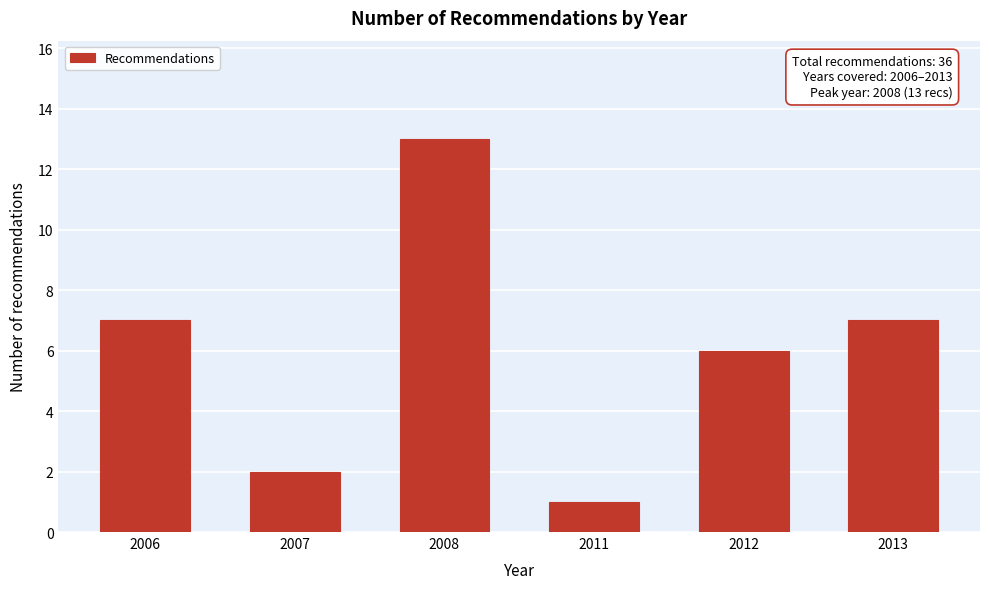

Reading right to left, extract all data points from this chart.

2013=7	2012=6	2011=1	2008=13	2007=2	2006=7